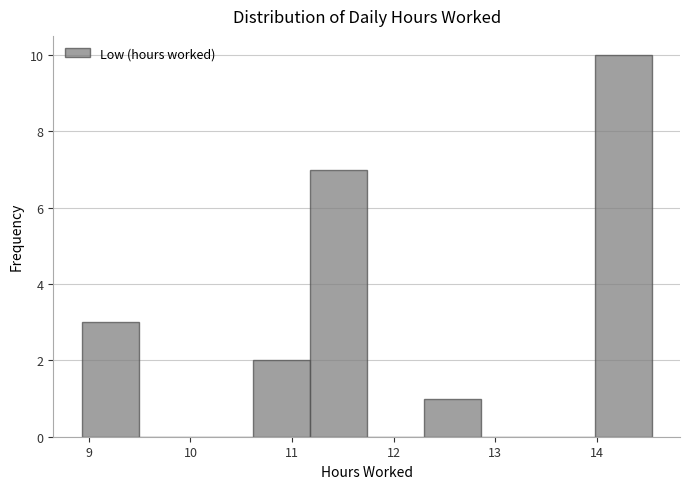

How tall is the bar that spans 12.3 to 12.9 on the x-axis? Neither the bar edges nor the heights are printed on the chart, so give them approximately, as read against the axes.

1